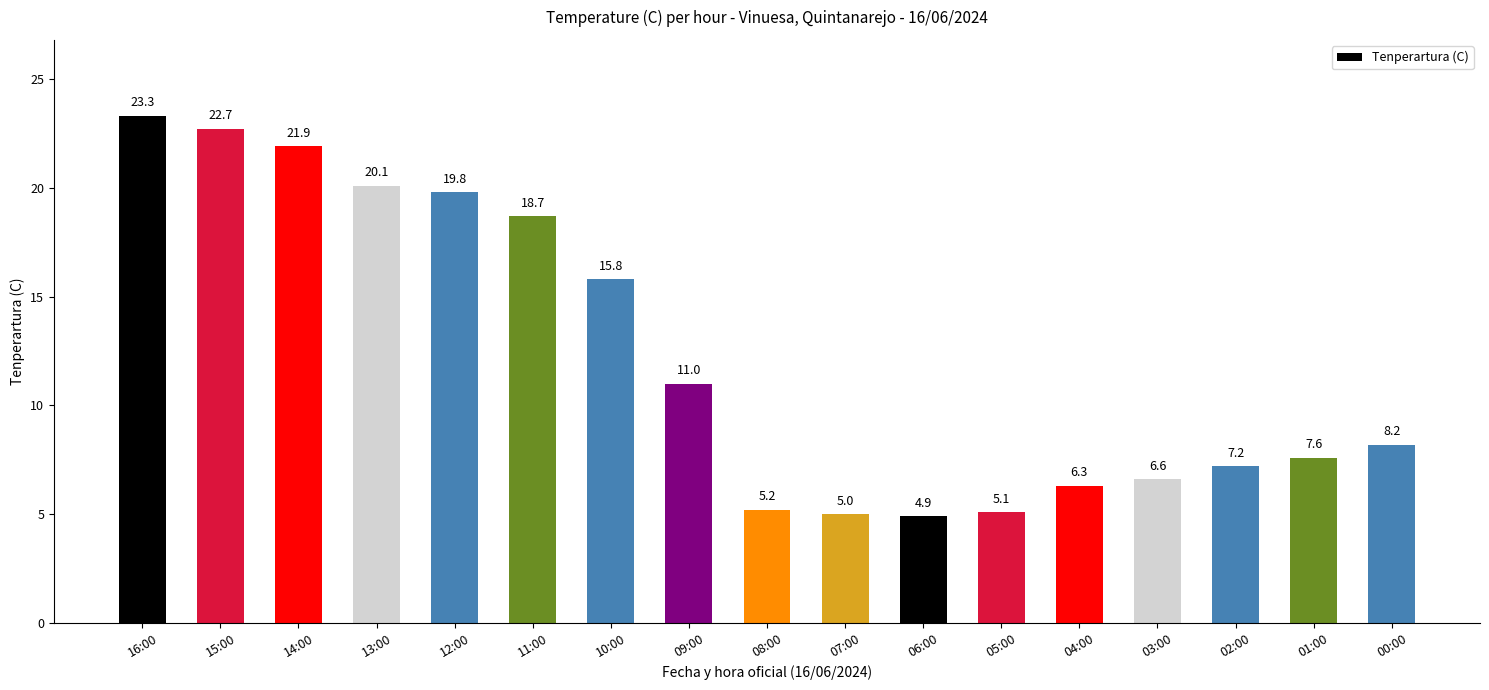

What is the sum of all values?

209.4